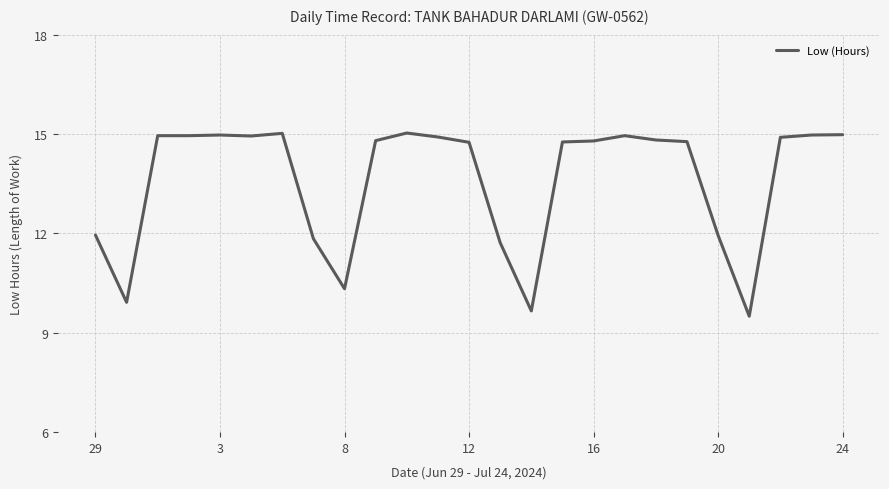

What is the difference between the maximum and minimum values?

5.5